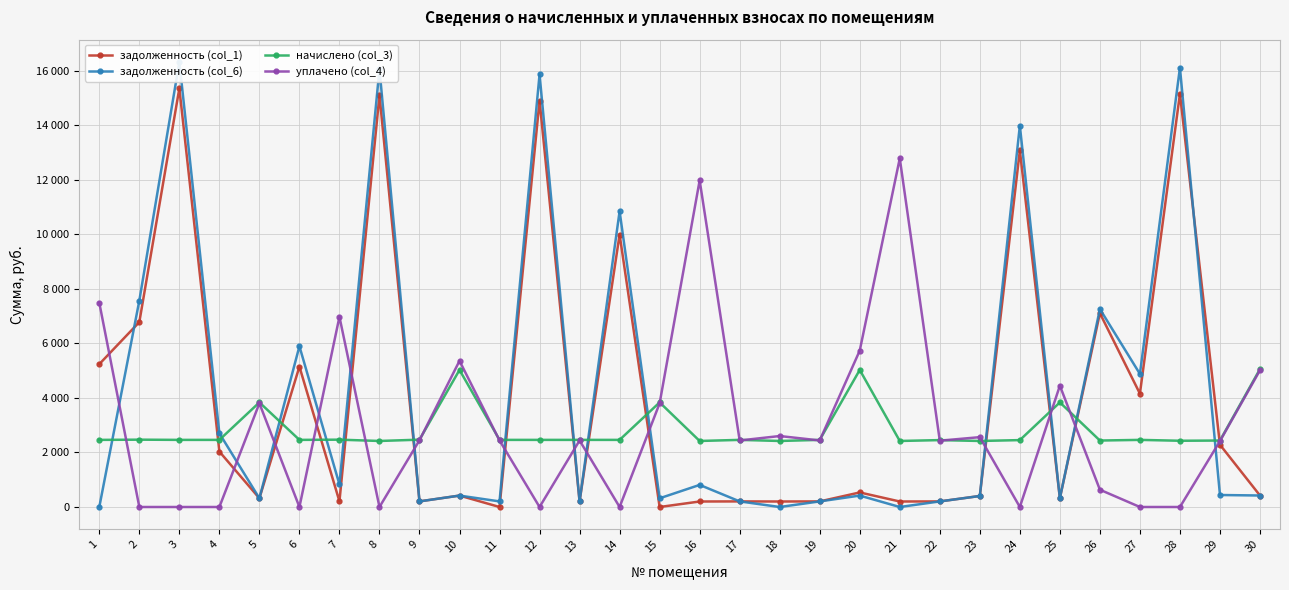

True or false: уплачено (col_4) has a value of 0.0 at 14.

True